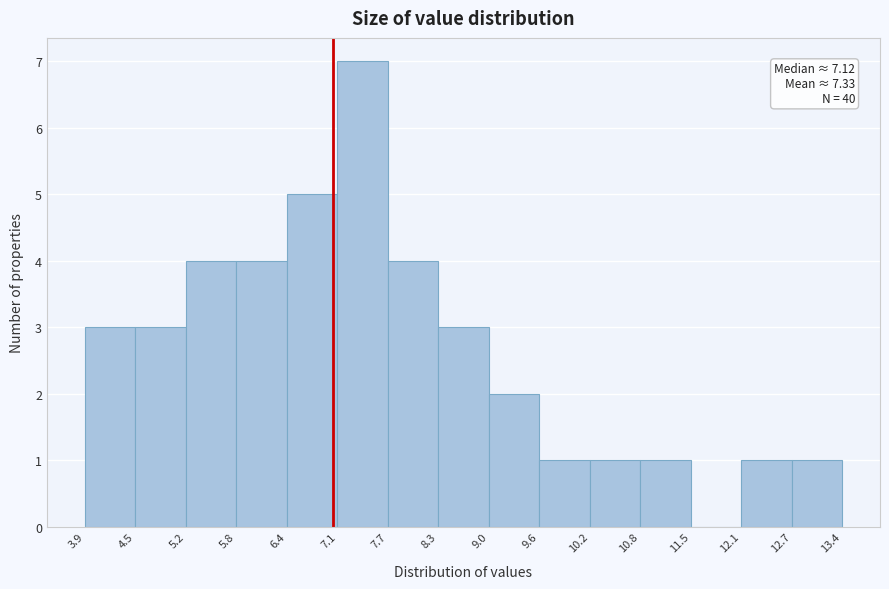

Over which range of the x-axis is the bar tallest?

7.1 to 7.7